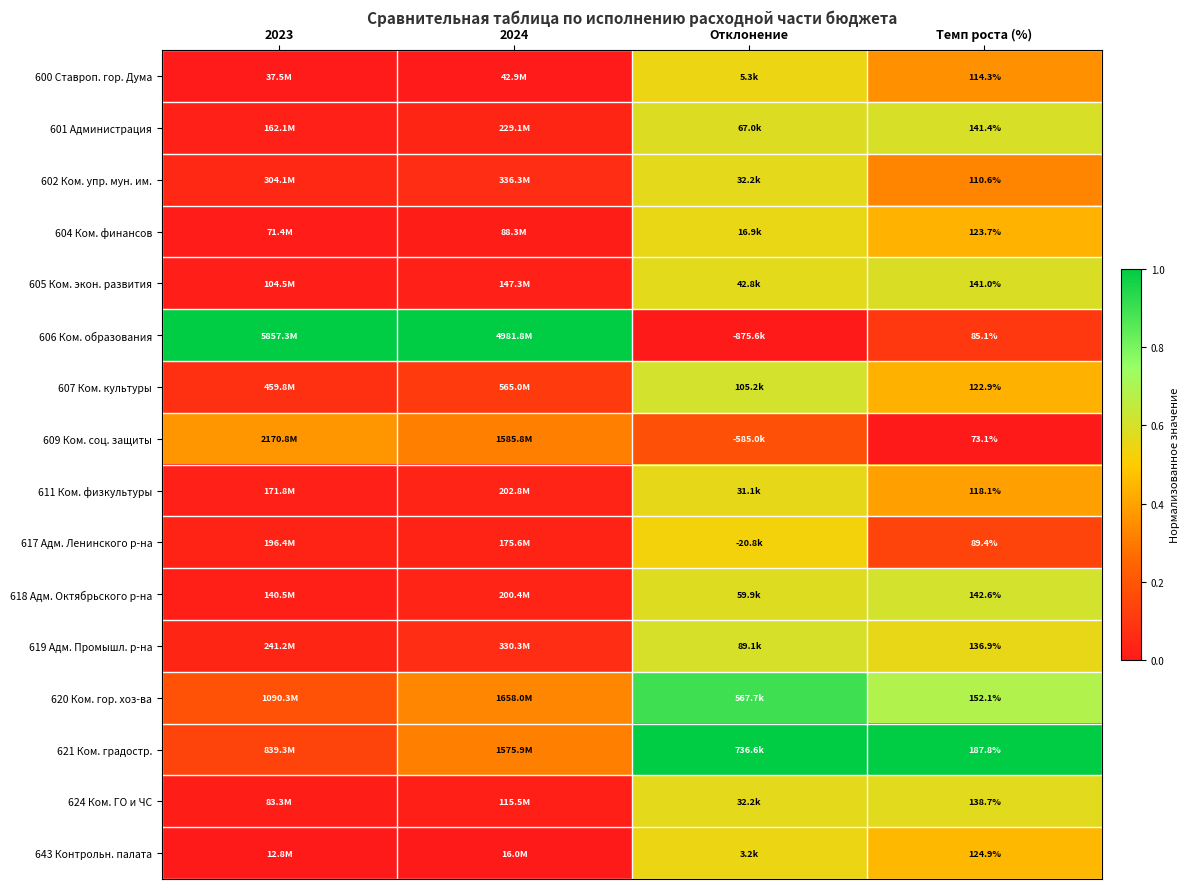

Between Темп роста (%) and 2023, which is larger?

Темп роста (%)